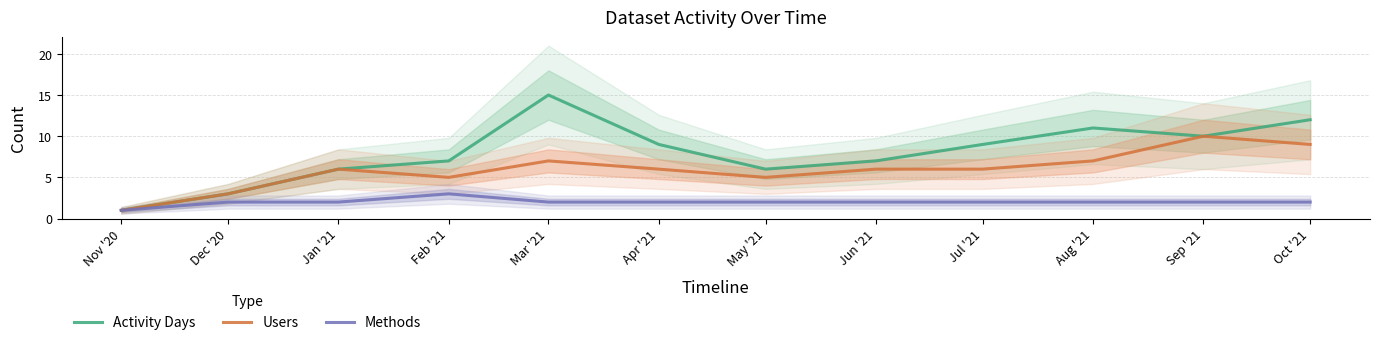

What is the greatest value displayed?

15